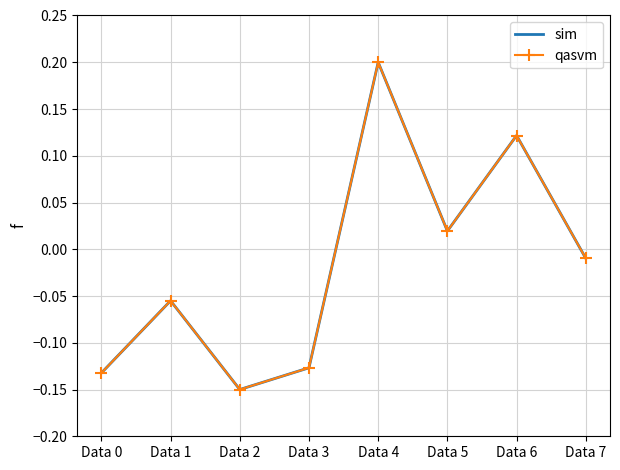

How many values in the sim series are below 0?

5